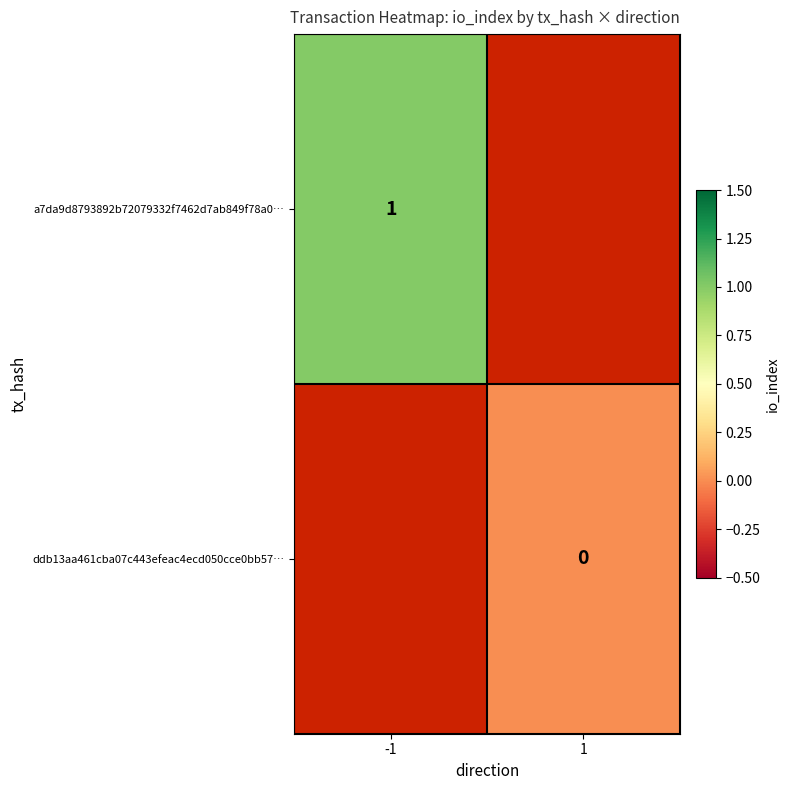

True or false: a7da9d8793892b72079332f7462d7ab849f78a0… has a value of 1 at -1.

True